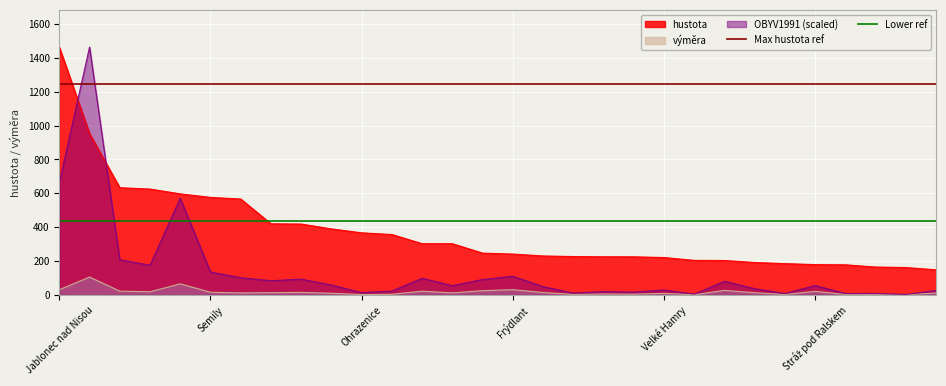

What is the value of the Max hustota ref point at the 2nd from the left?

1243.9